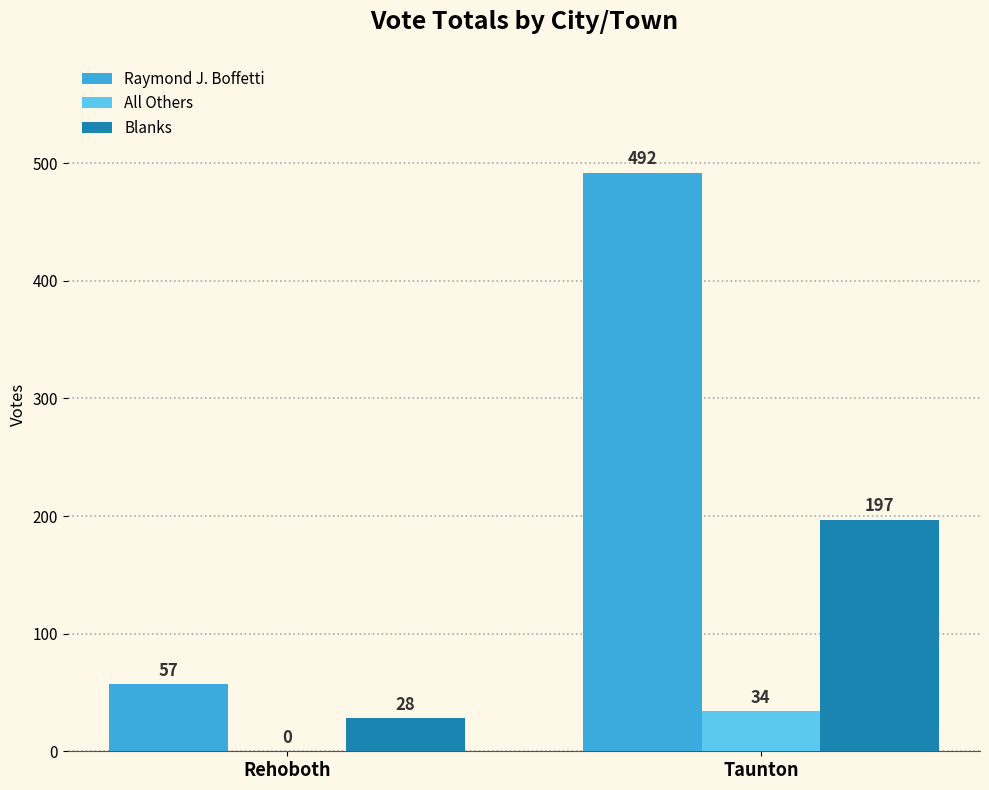

True or false: Blanks has a value of 197 at Taunton.

True